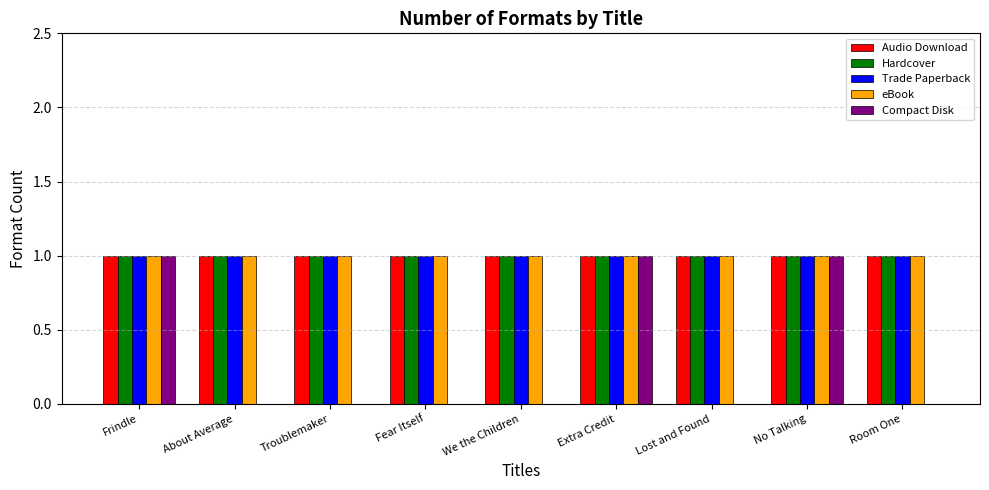

Is it true that Trade Paperback equals 0 at No Talking?

False